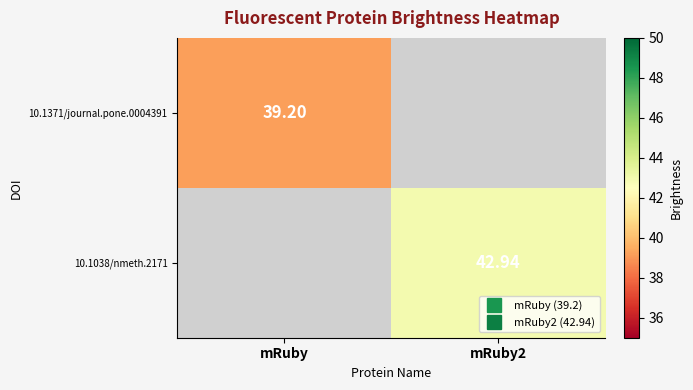

At which label does 10.1038/nmeth.2171 first exceed 42?

mRuby2